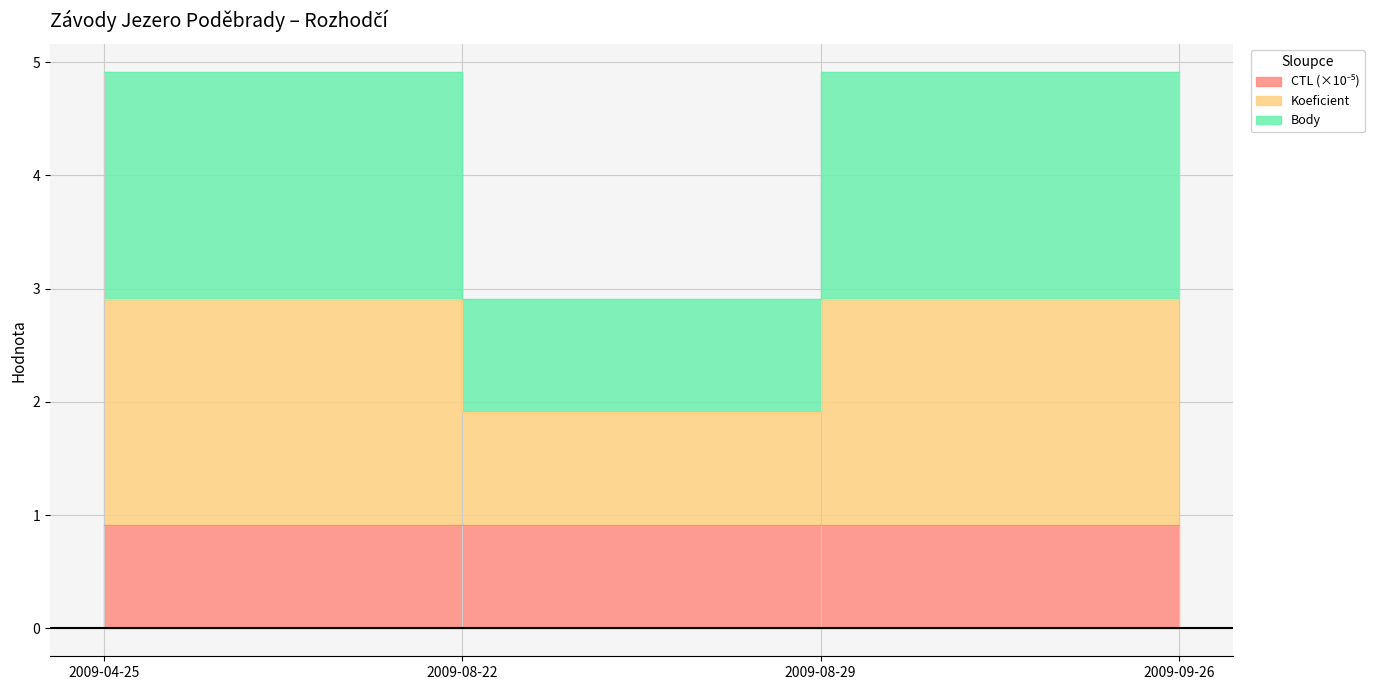

What is the sum of the Body values at 2009-09-26 and 2009-08-29?

5.8